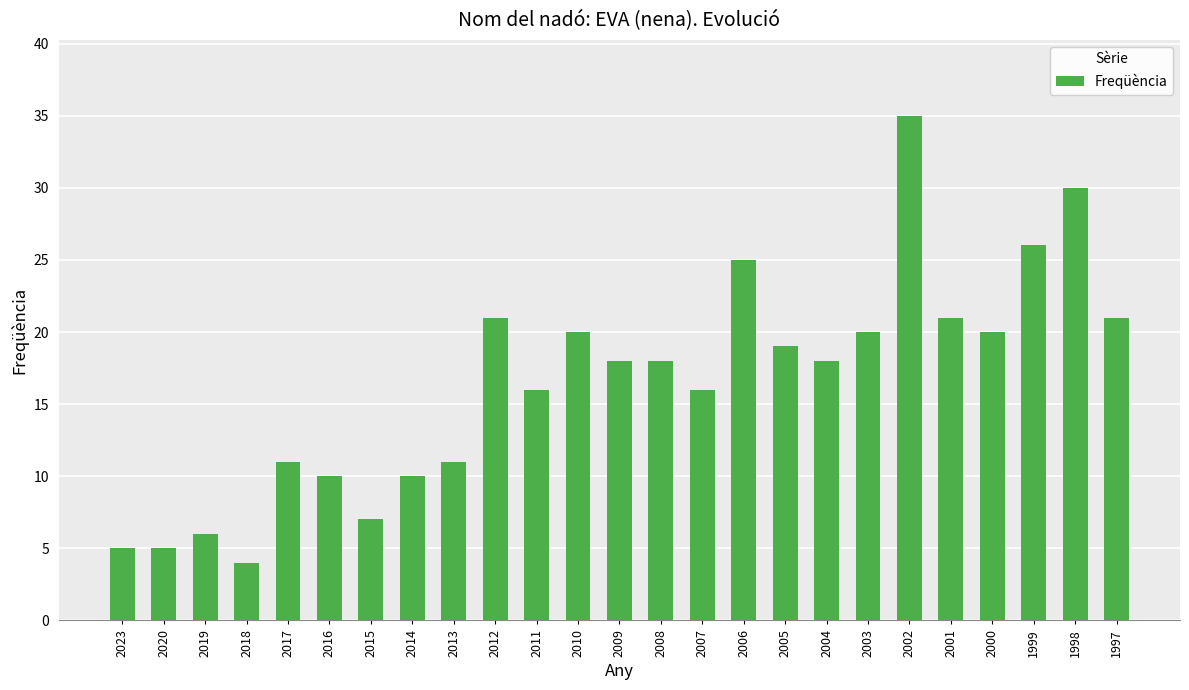

Which has a higher value, 2014 or 1997?

1997